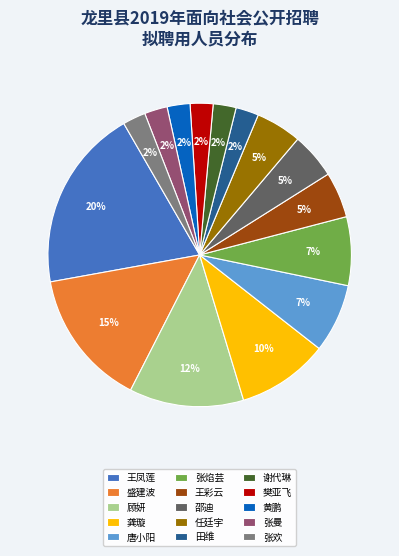

To the nearest percent, what is the average slice percentage?

7%